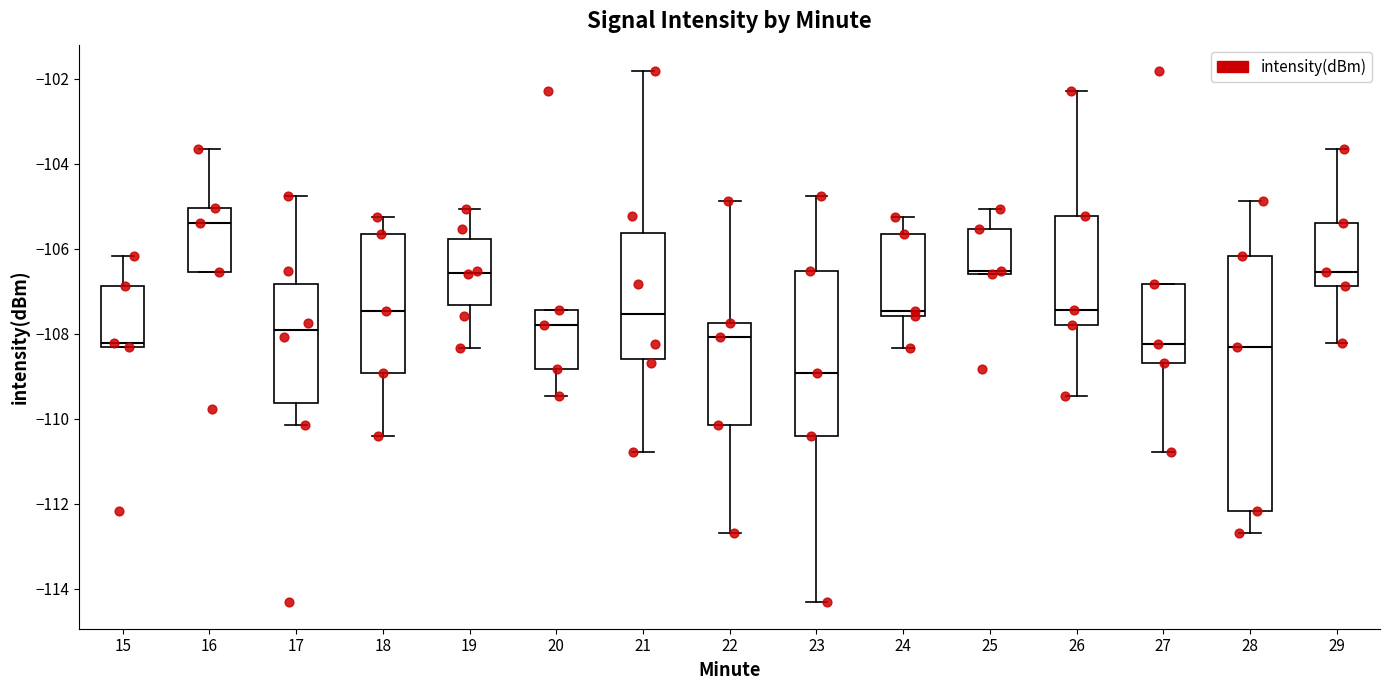

Which box has the lowest median line?

23